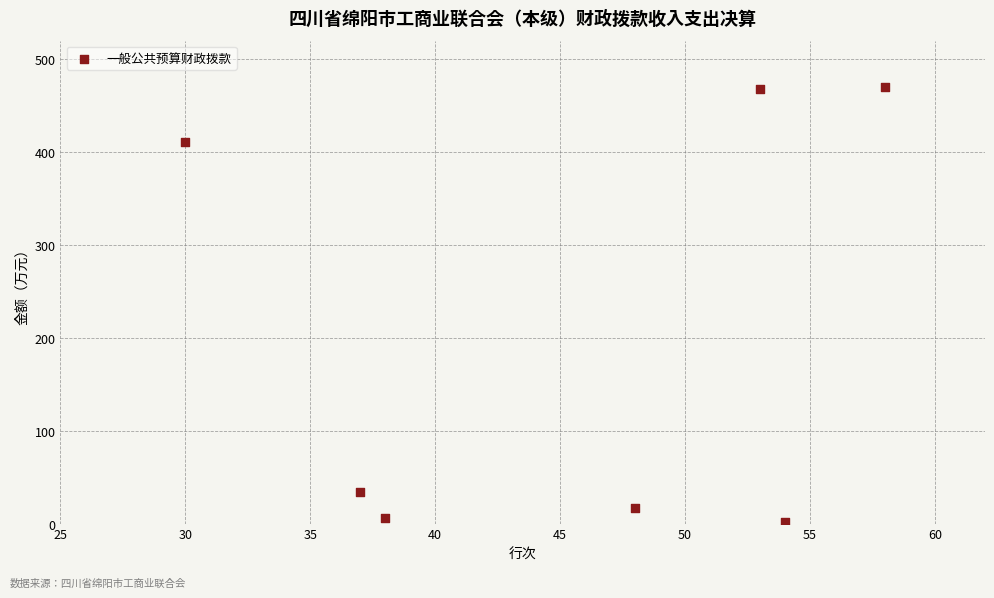

What is the average X value?

45.4